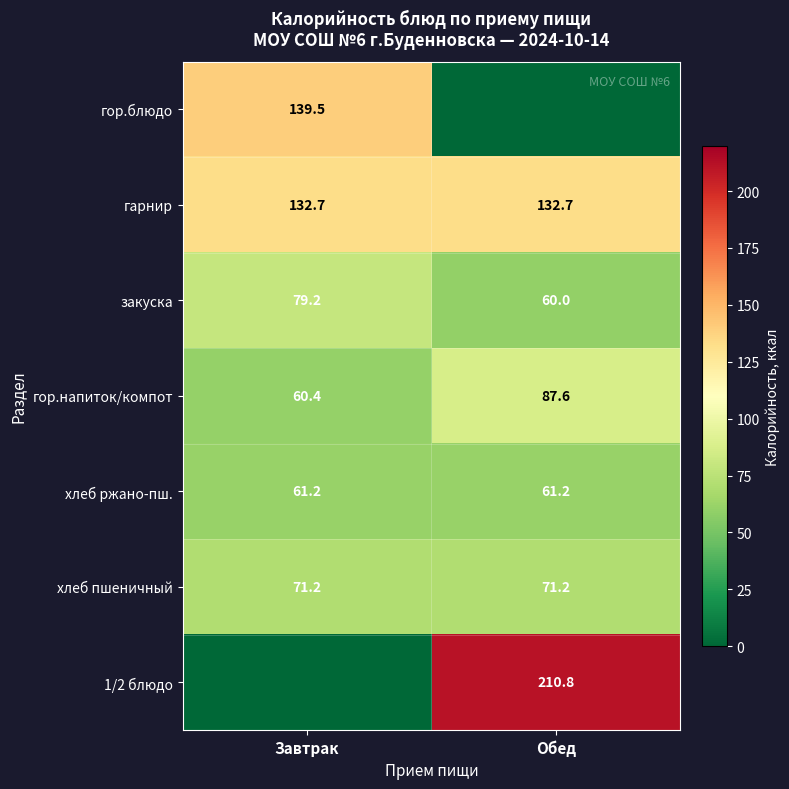

Is the value of хлеб пшеничный at Завтрак greater than the value of 1/2 блюдо at Обед?

No